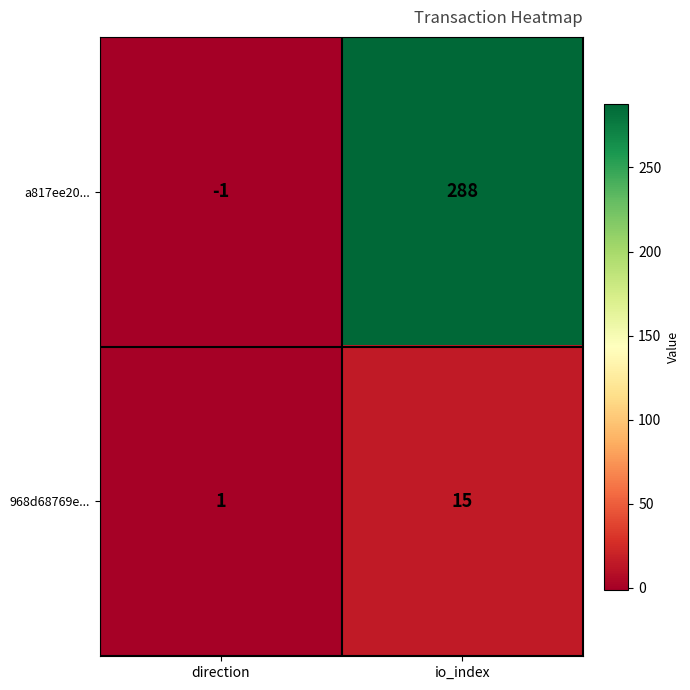

What is the average value of the a817ee20... series?

144